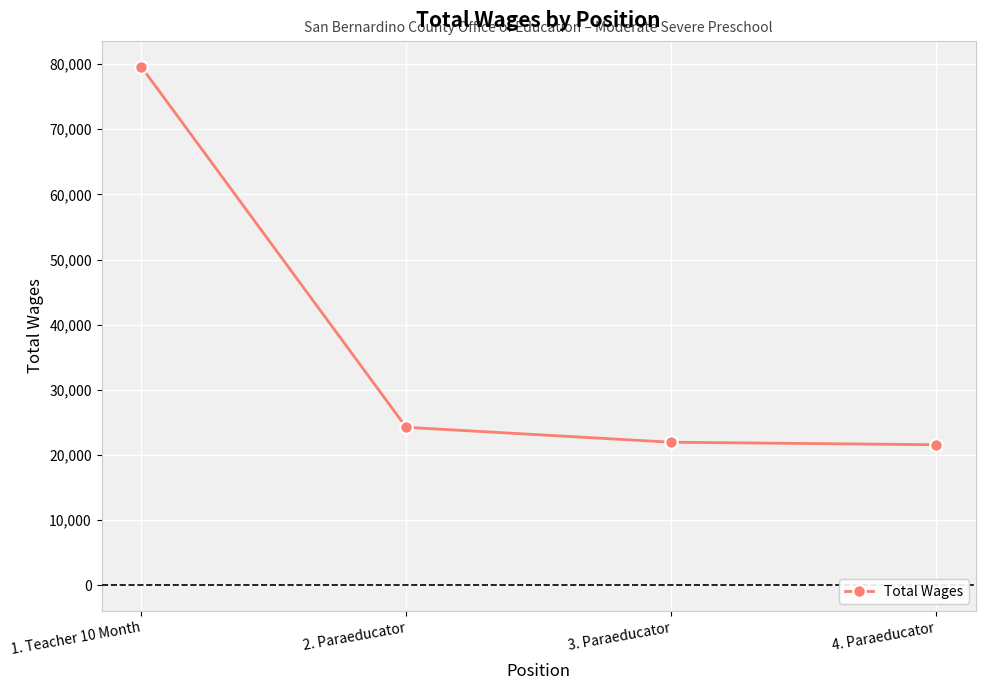

How many data points are less than 24251?

2